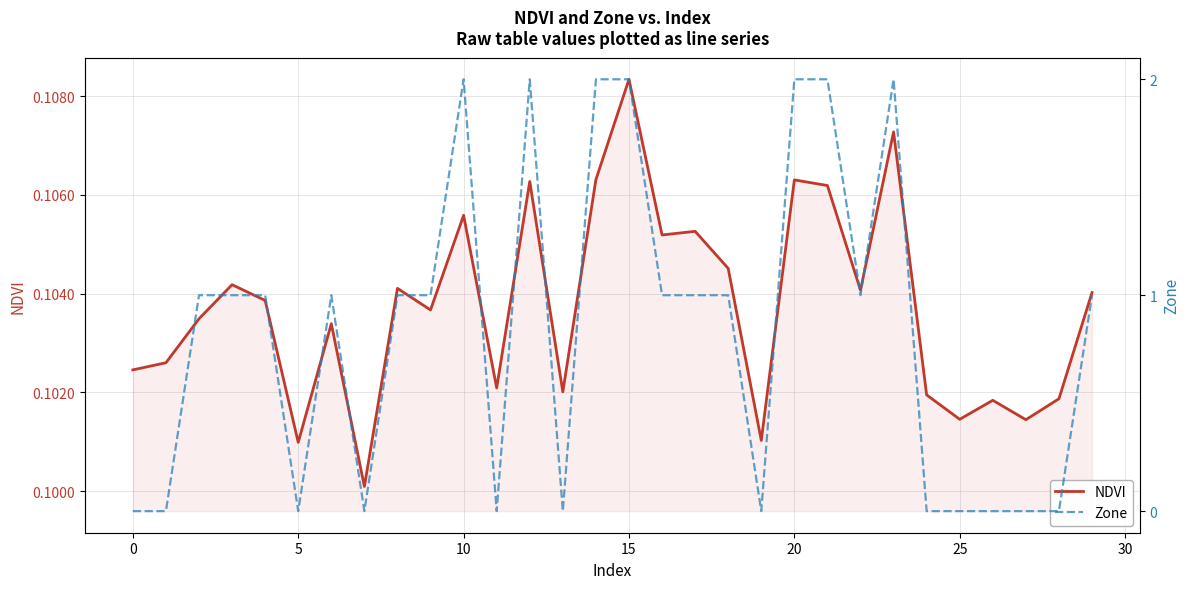

Count the number of data series in this chart.

2